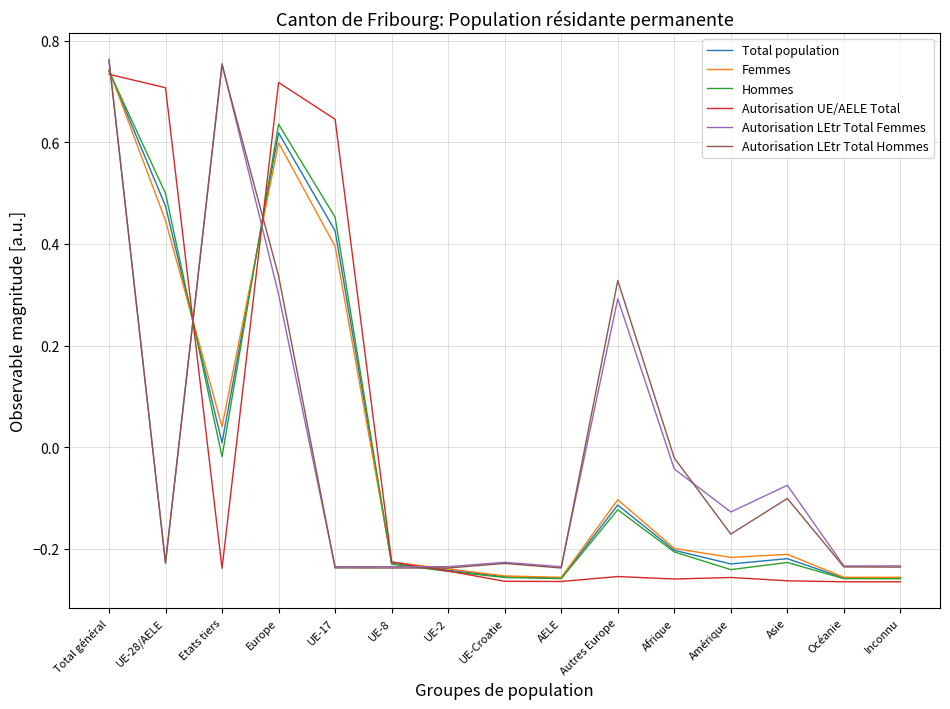

The Autorisation LEtr Total Femmes series shows 0.3 at Autres Europe. True or false?

True